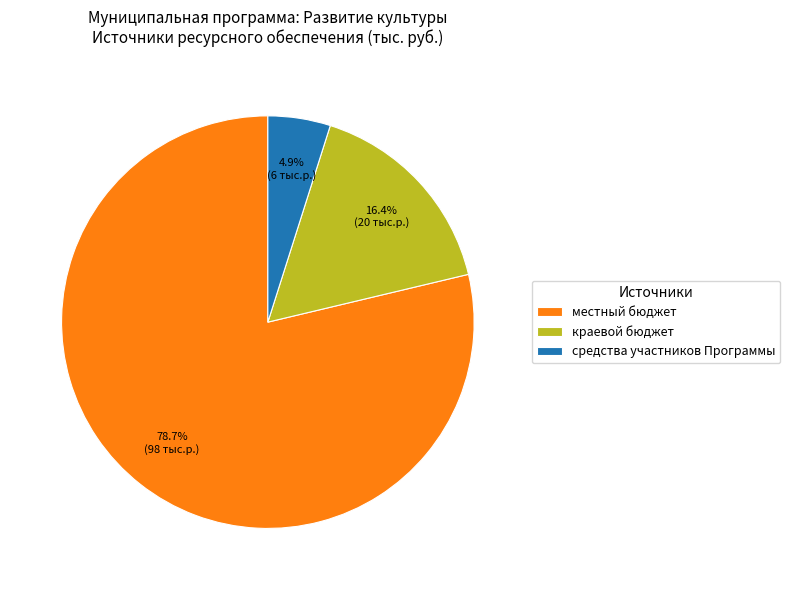

What percentage is NOT represented by местный бюджет?

21.3%